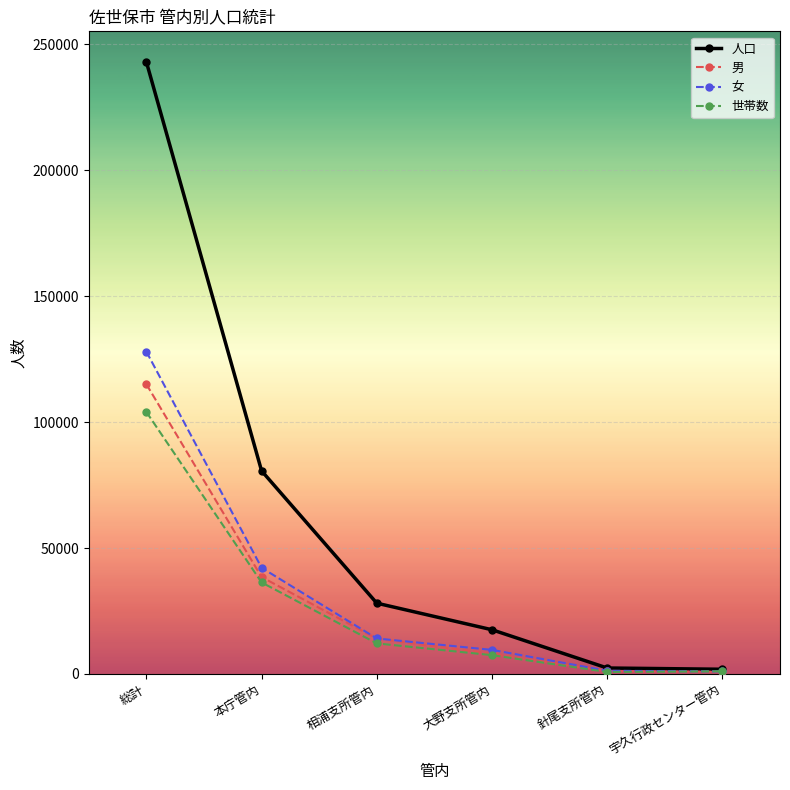

Which category has the highest value in the 人口 series?

総計